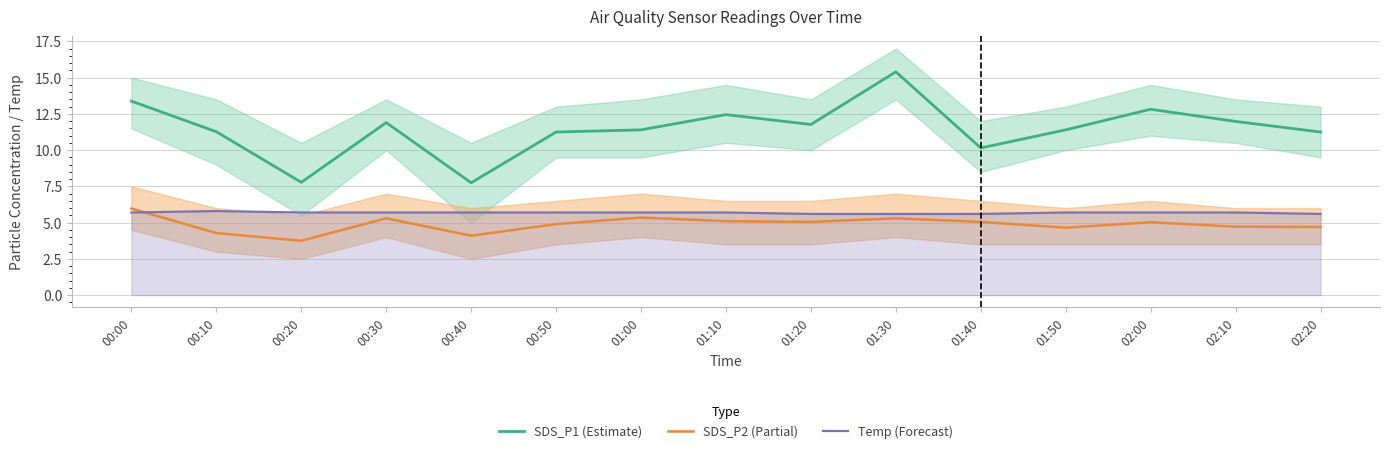

What is the sum of all SDS_P1 (Estimate) values?

171.9